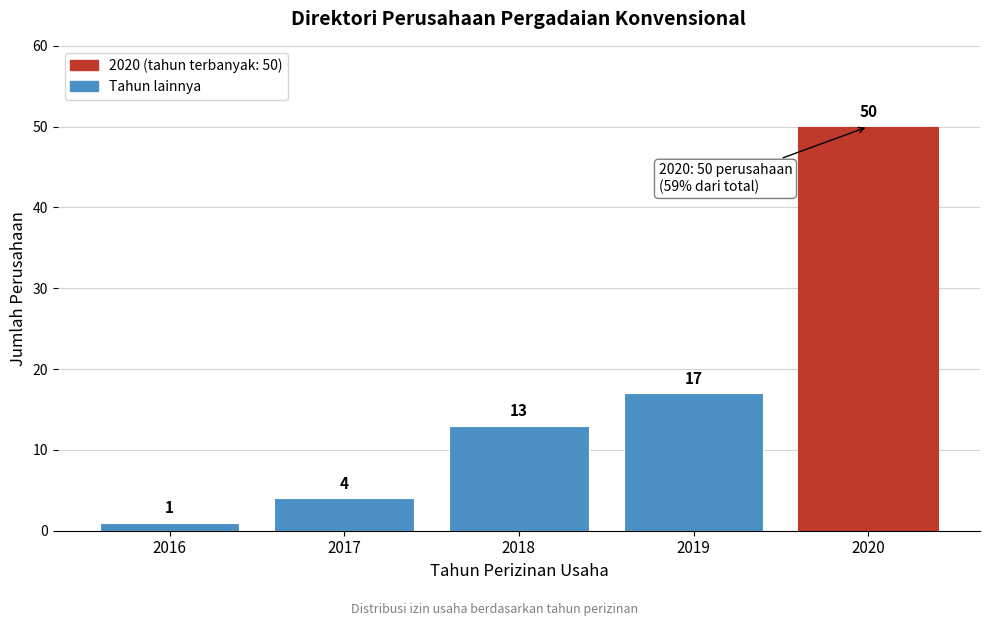

Reading right to left, what are all the values shown in this chart?

50	17	13	4	1